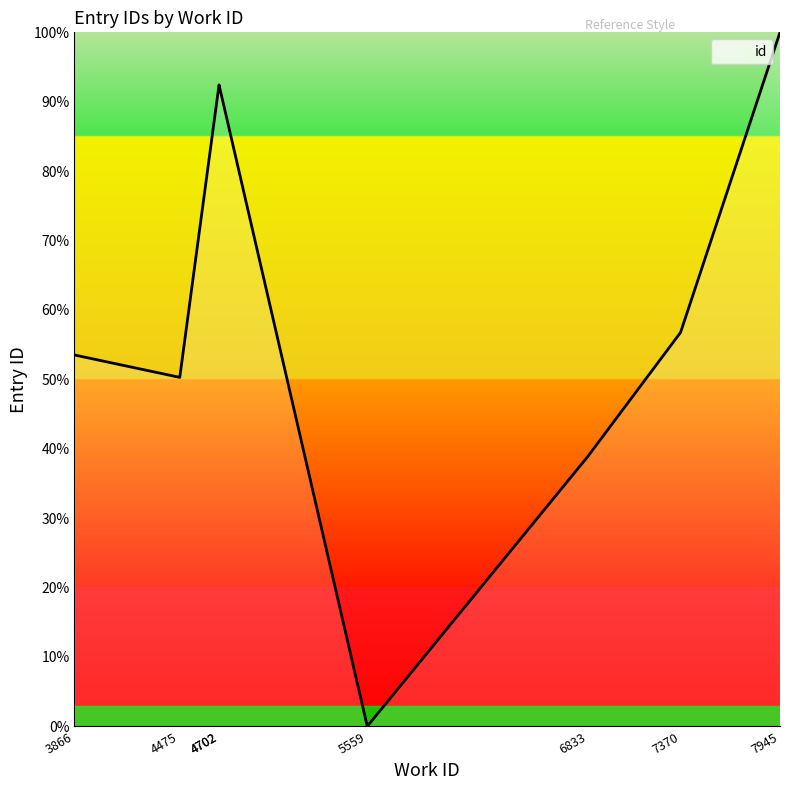

Does the chart have visible grid lines?

No